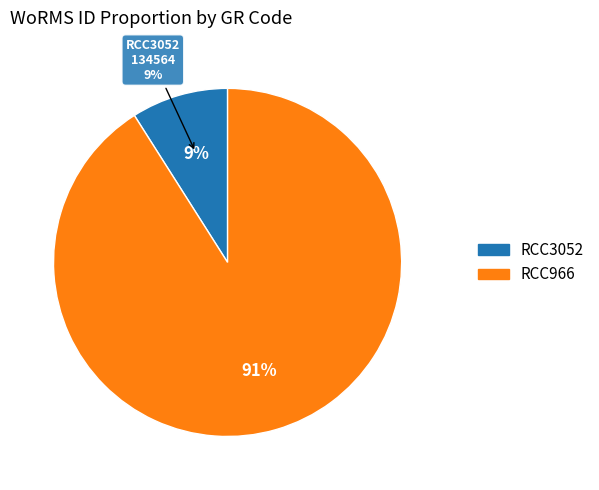

The RCC966 slice represents 91% of the pie. True or false?

True